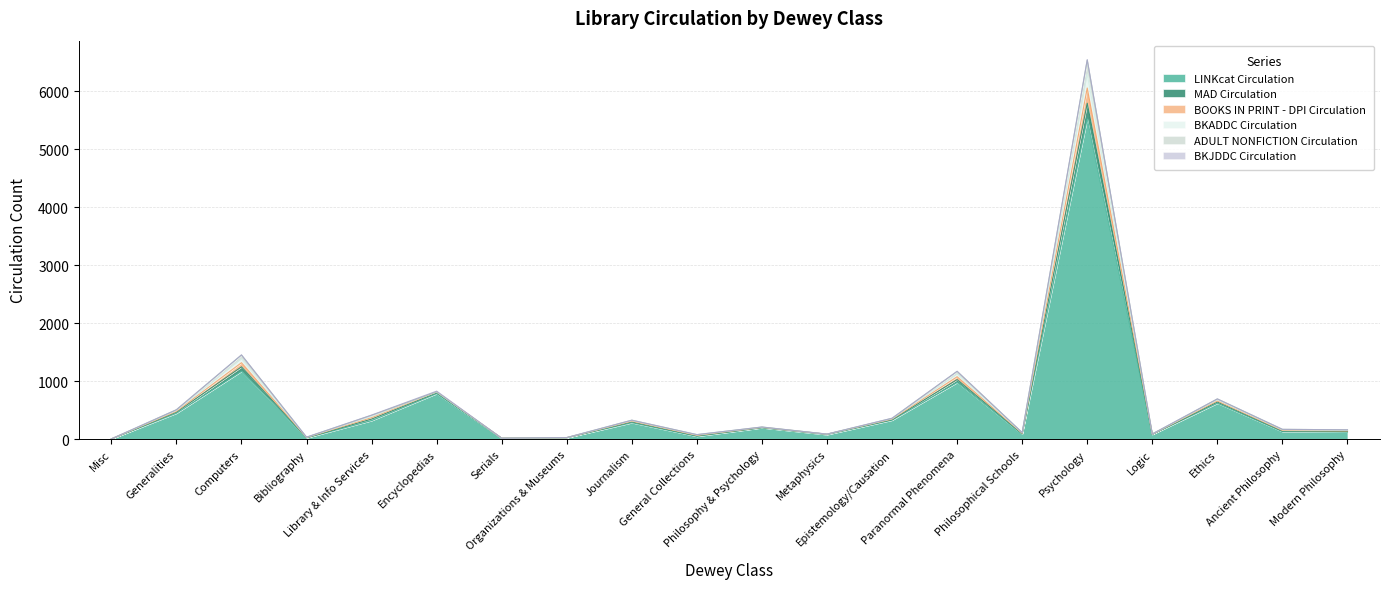

True or false: ADULT NONFICTION Circulation and LINKcat Circulation intersect in this chart.

False